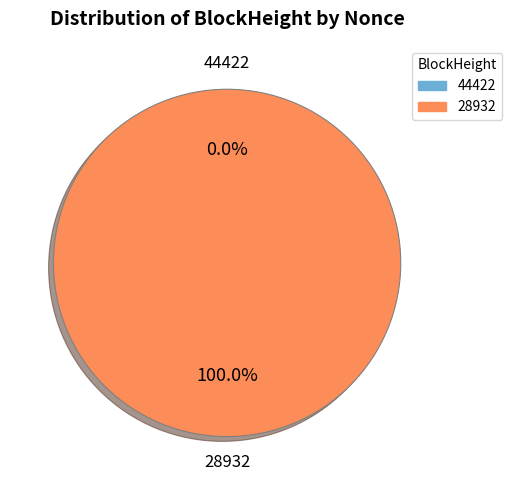

Which slice is the smallest?

44422